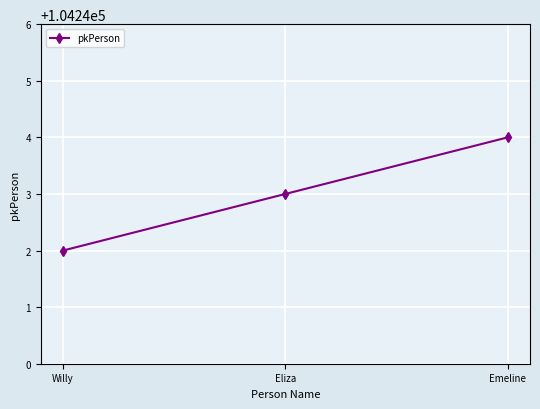

What is the approximate value at Willy?

104242